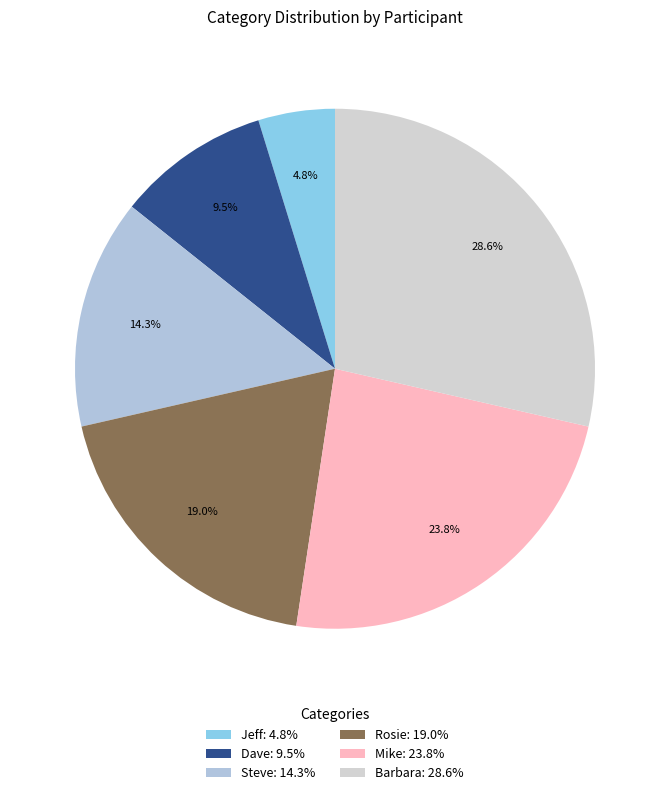

Rank the categories by value from lowest to highest.

Jeff, Dave, Steve, Rosie, Mike, Barbara